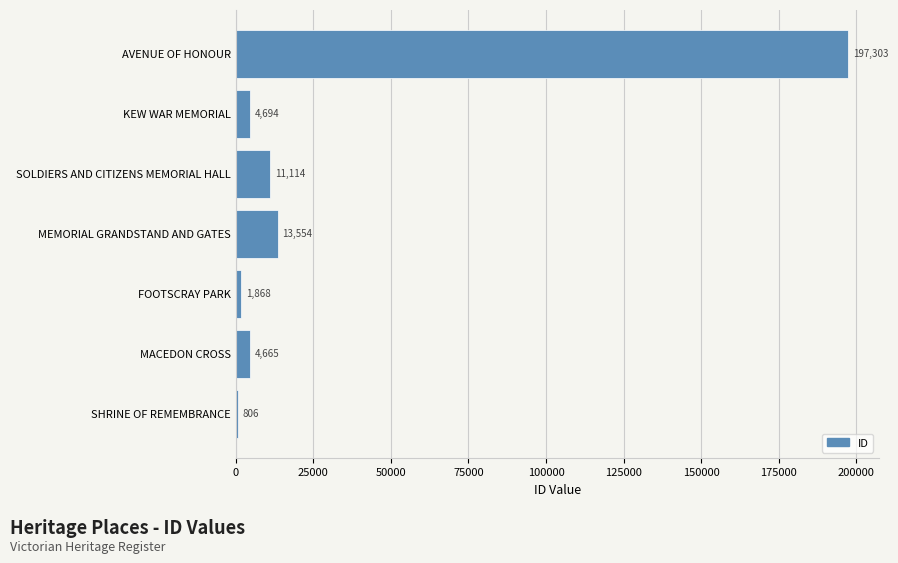

Is it true that the value at SHRINE OF REMEMBRANCE is 806?

True